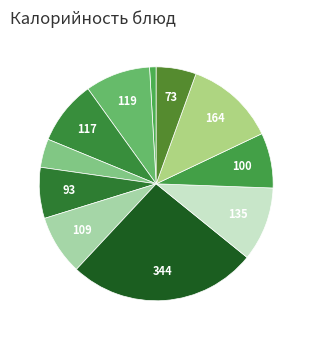

How many segments does this pie chart have?

11